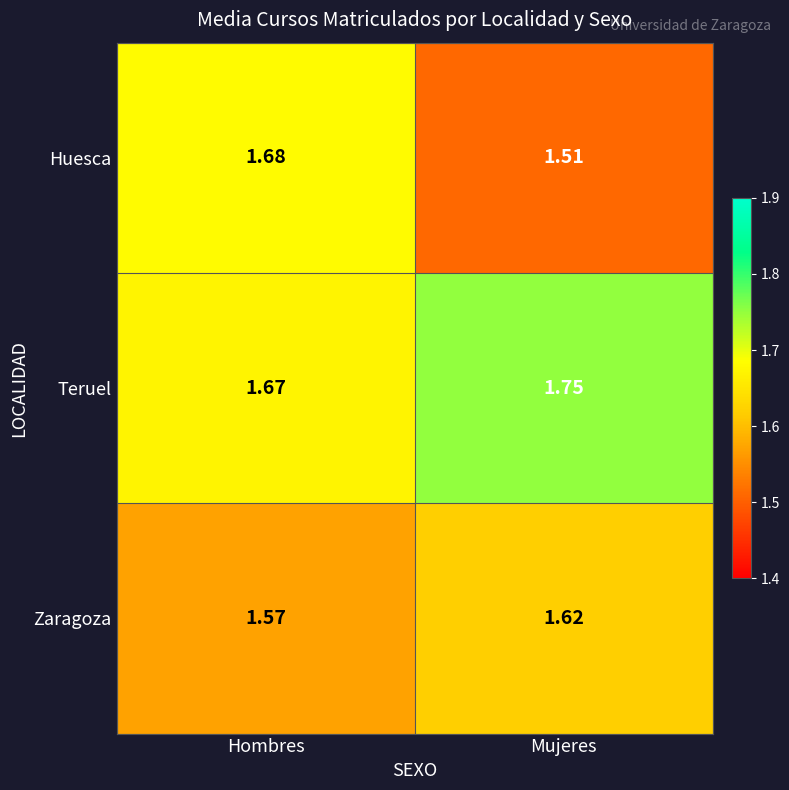

Rank the categories by Huesca value from highest to lowest.

Hombres, Mujeres